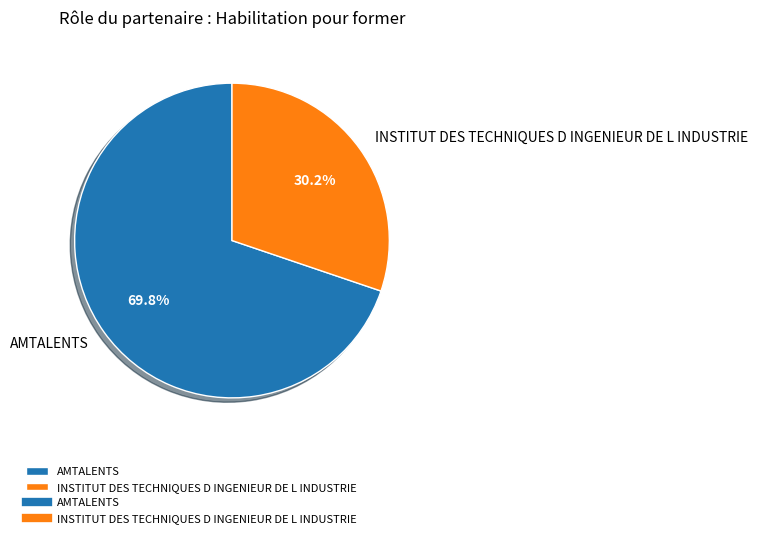

To the nearest percent, what portion does INSTITUT DES TECHNIQUES D INGENIEUR DE L INDUSTRIE represent?

30%